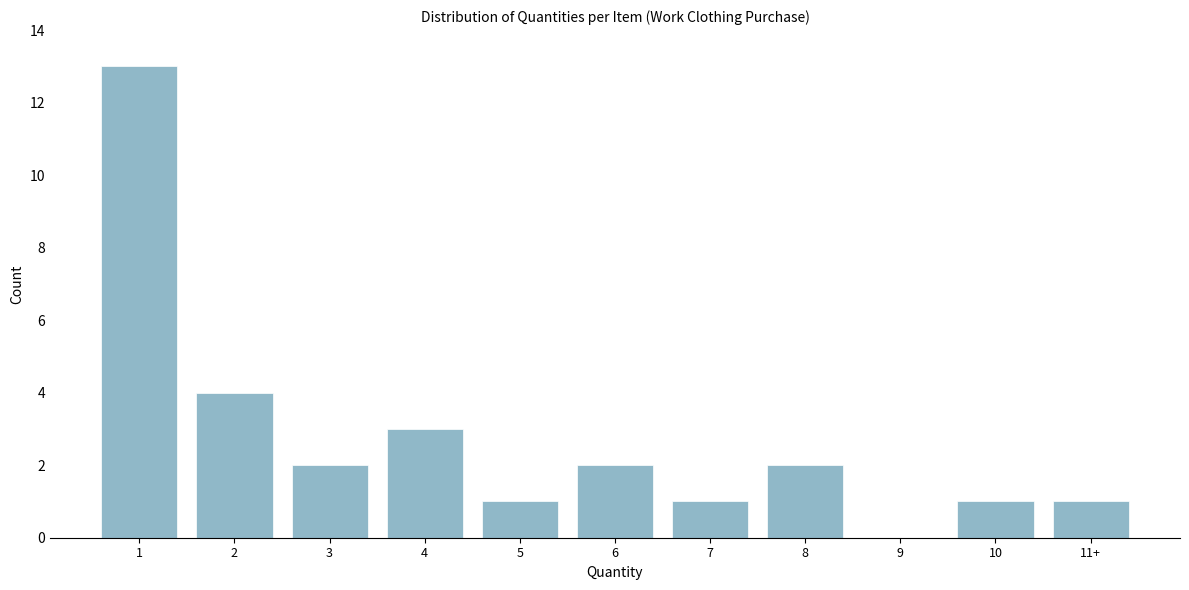

Reading right to left, extract all data points from this chart.

11+=1	10=1	9=0	8=2	7=1	6=2	5=1	4=3	3=2	2=4	1=13